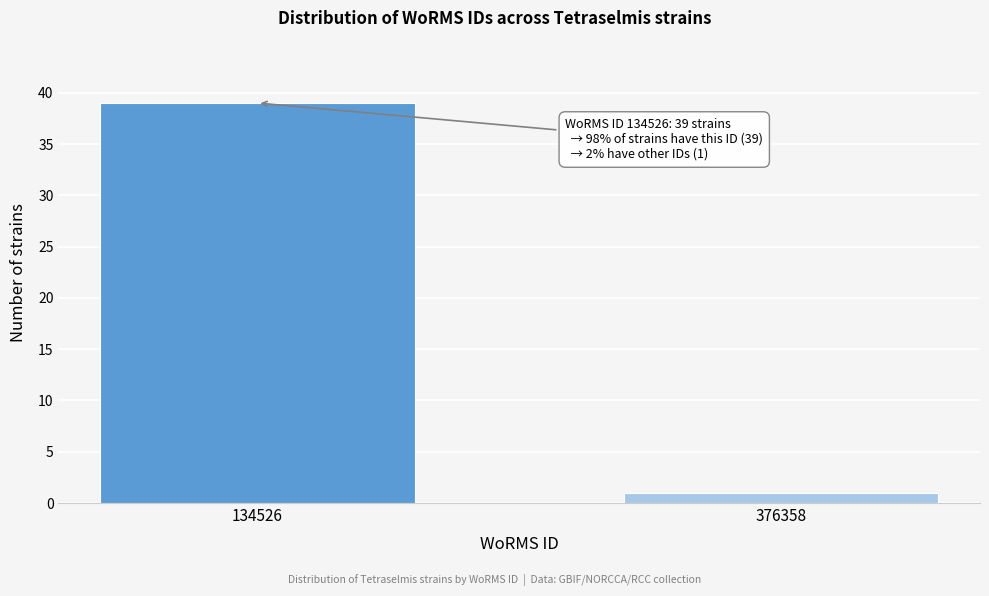

Reading left to right, transcribe all the data shown in this chart.

39	1